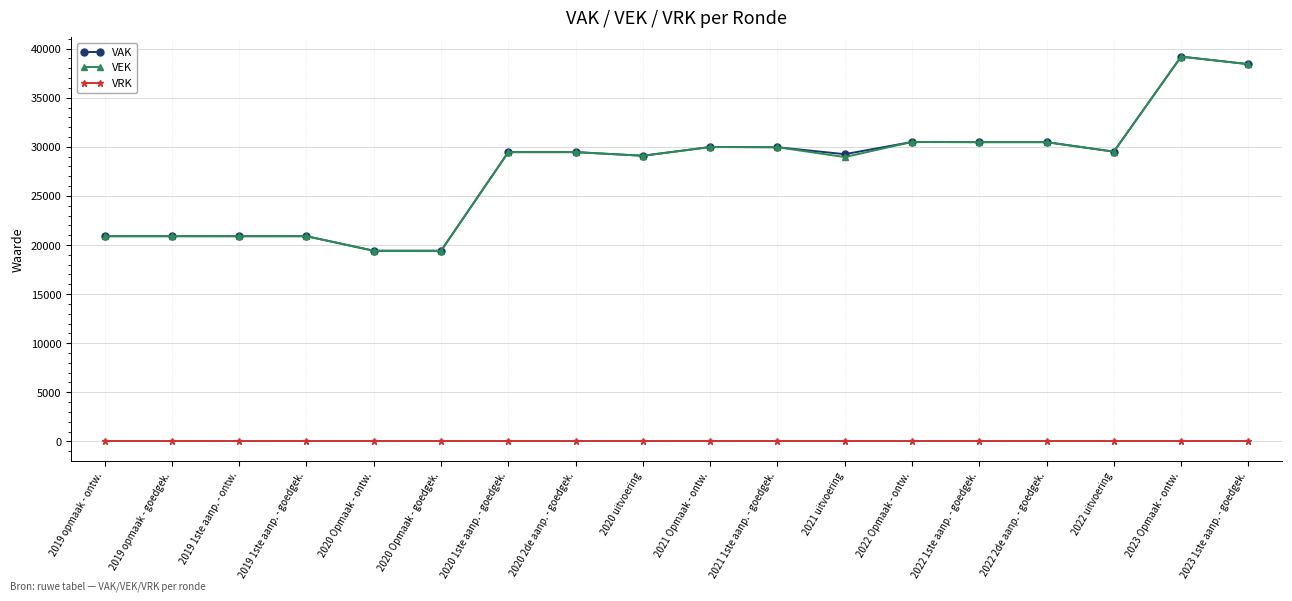

What is the label of the 8th point from the left?

2020 2de aanp. - goedgek.